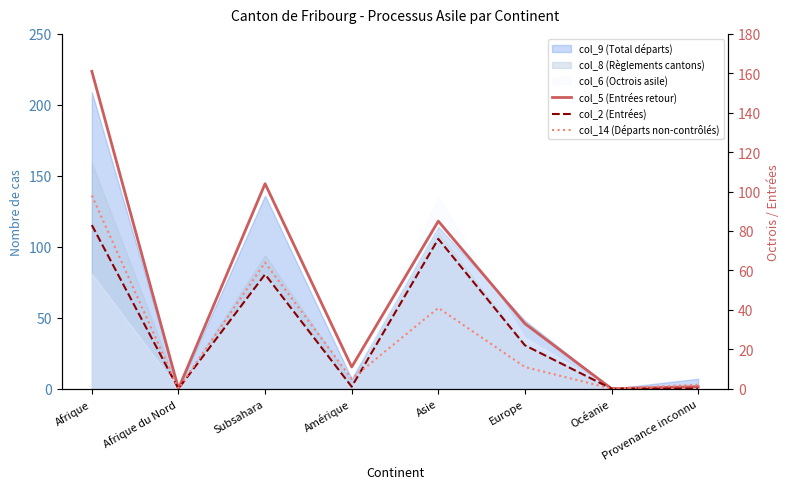

Is the value of col_5 (Entrées retour) at Afrique du Nord greater than the value of col_14 (Départs non-contrôlés) at Afrique?

No